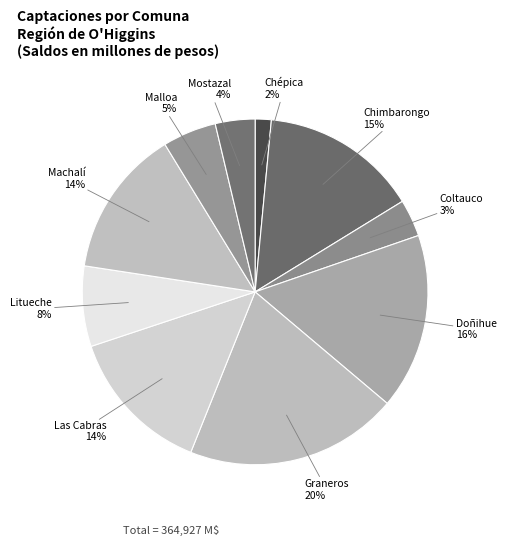

How many segments does this pie chart have?

10